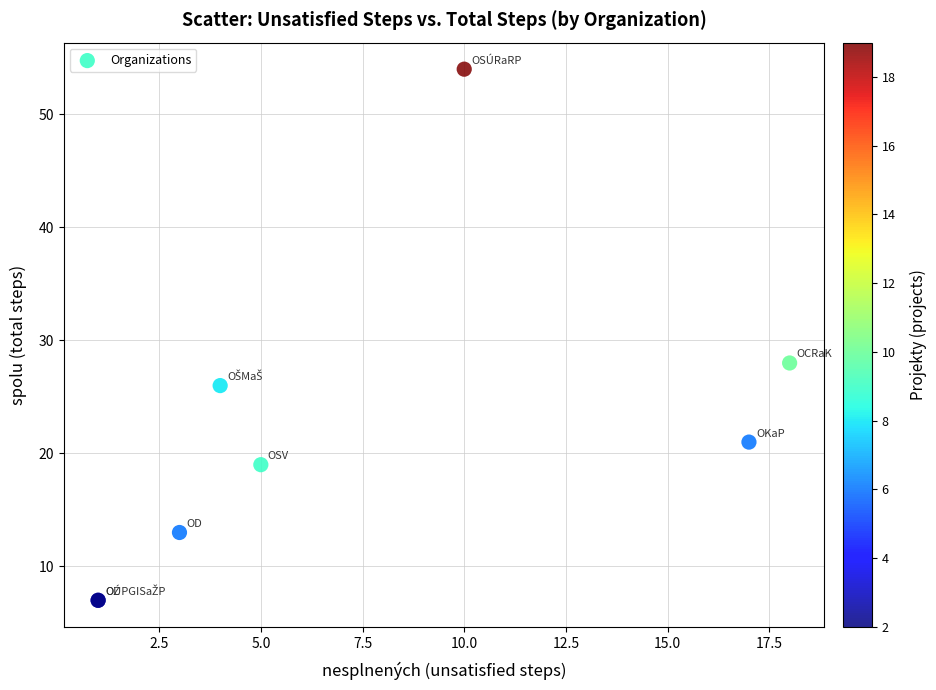

What Y value in the scatter plot is closest to 30?

28